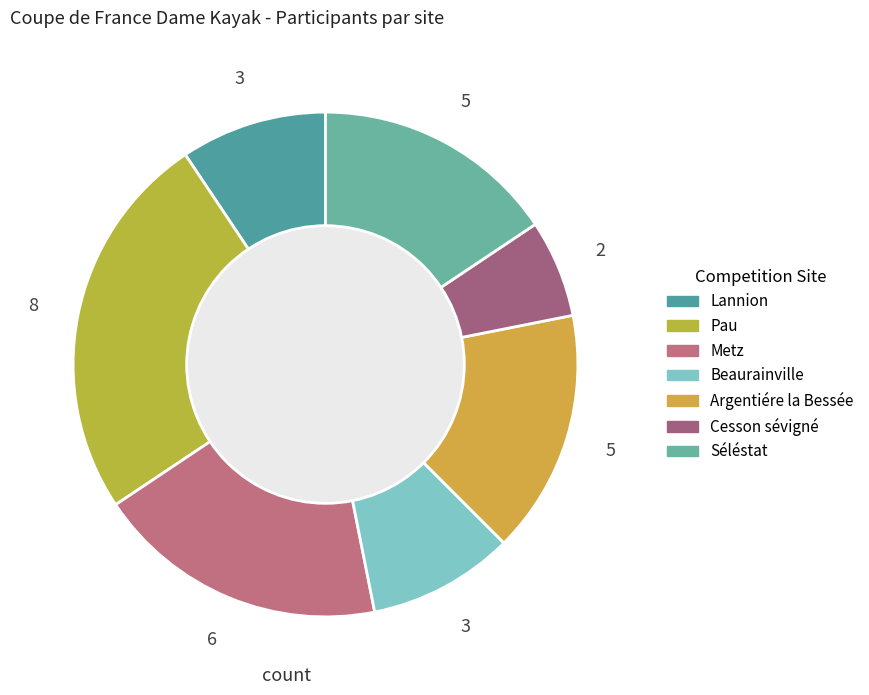

Is Pau the majority of the pie?

No